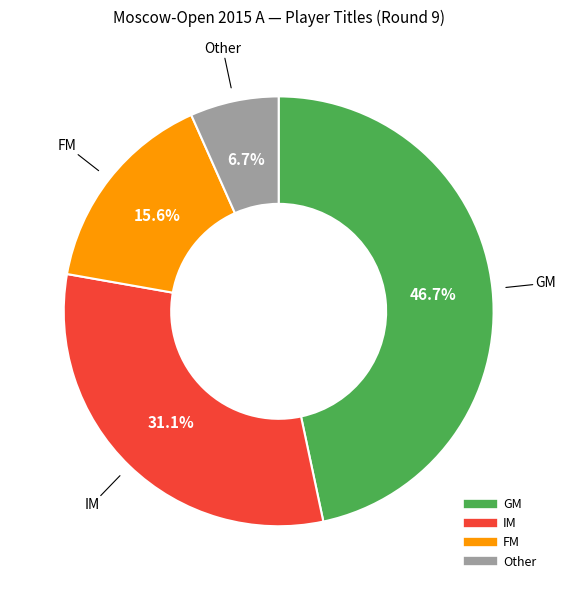

Does any single category account for the majority?

No